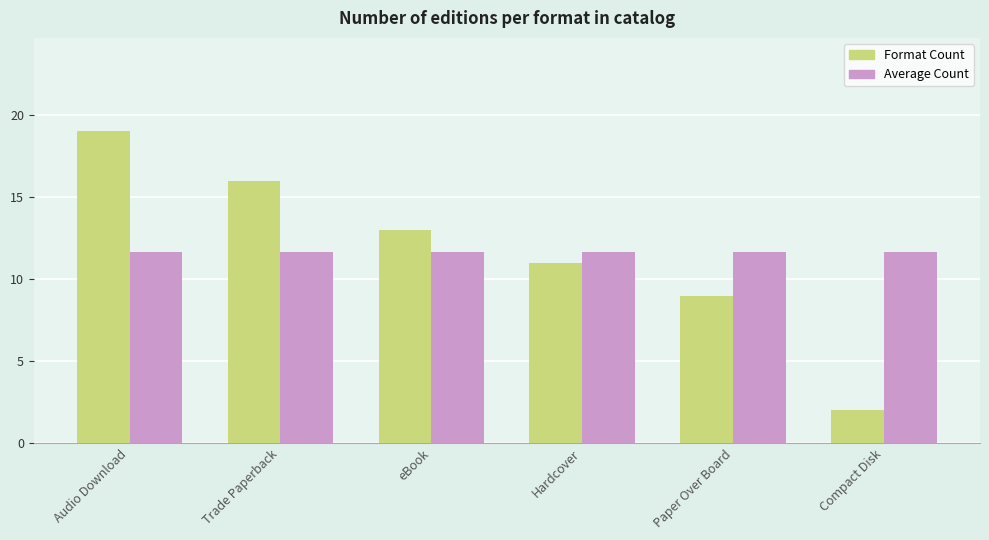

Count the Format Count values in the range 9 to 16.

4